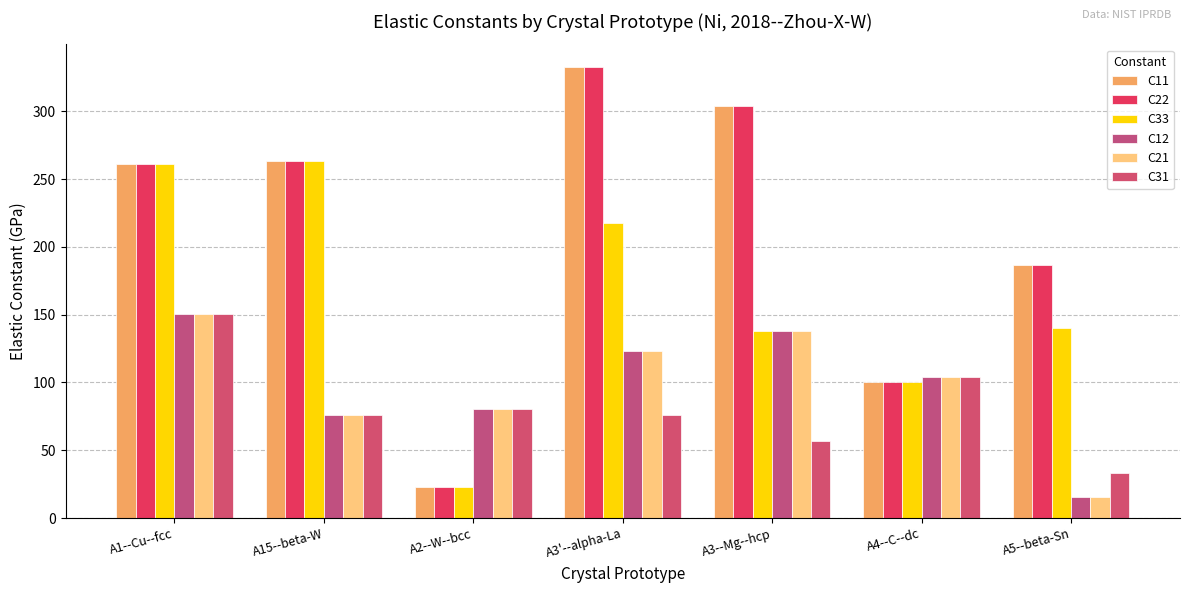

What is the minimum value shown in the chart?

15.3